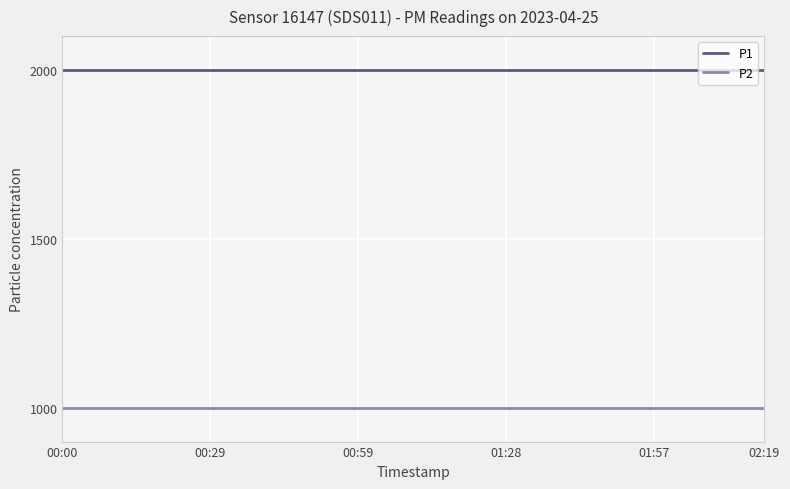

Which series has the largest total across all categories?

P1